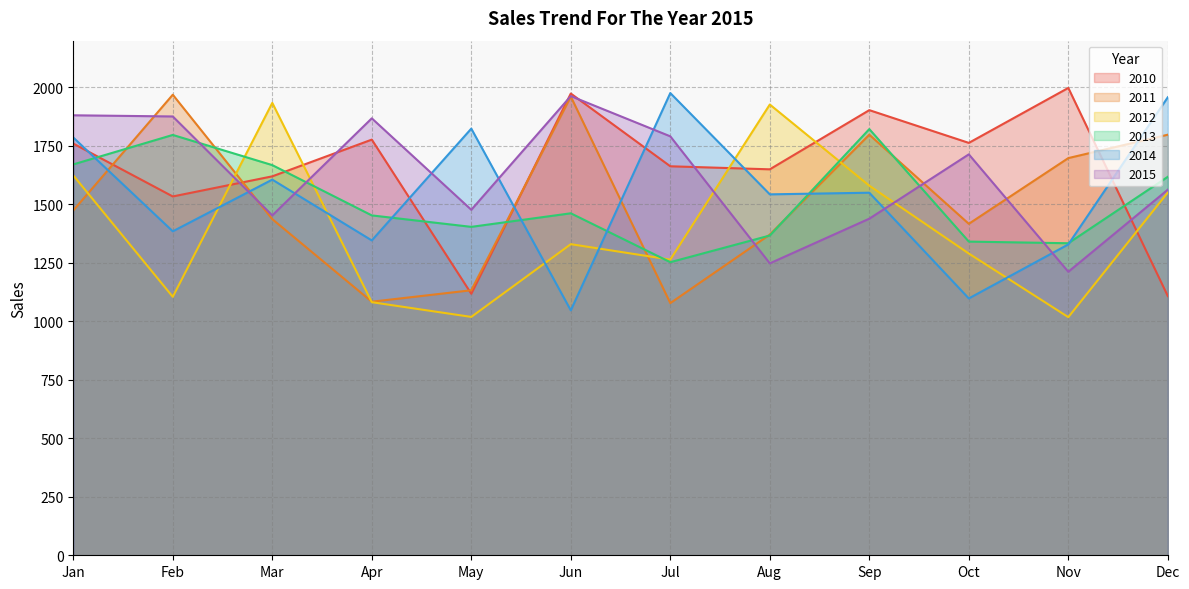

What is the value of the 2010 point at the 12th from the left?

1108